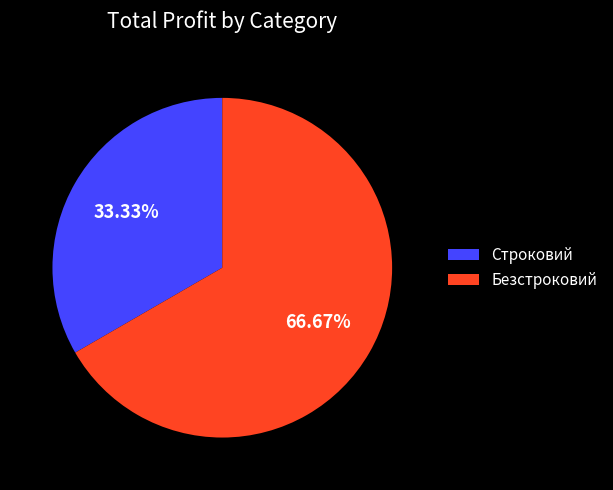

Which has a higher value, Безстроковий or Строковий?

Безстроковий